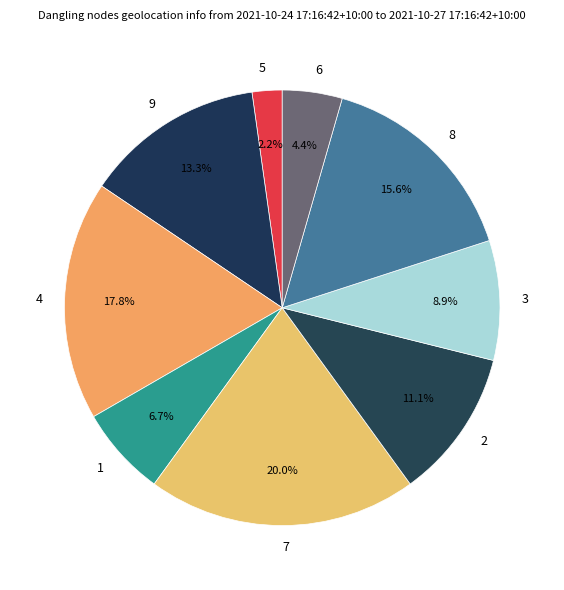

Rank the categories by value from lowest to highest.

5, 6, 1, 3, 2, 9, 8, 4, 7